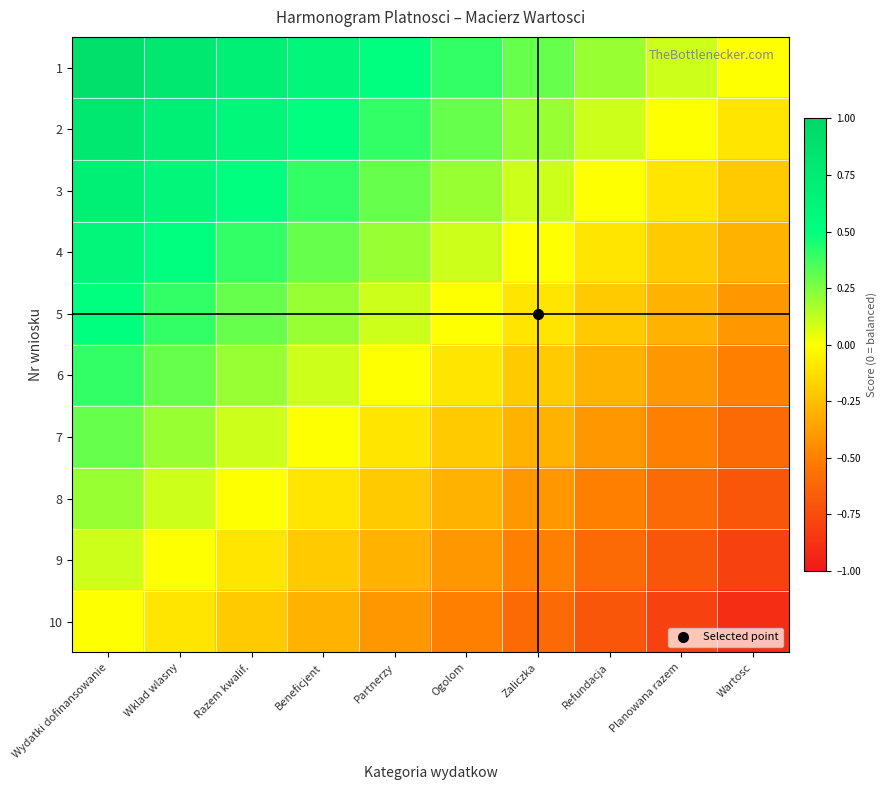

Between Wartosc and Planowana razem, which is larger?

Planowana razem